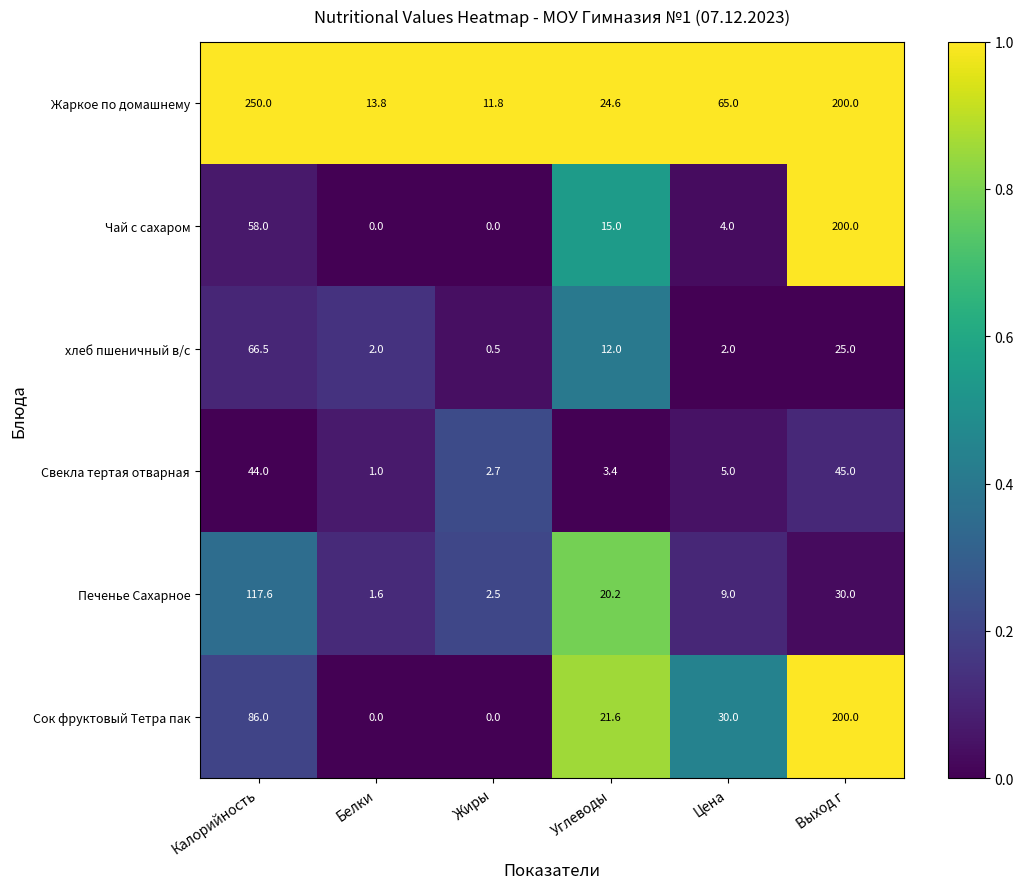

Is it true that хлеб пшеничный в/с equals 0.7 at Жиры?

False